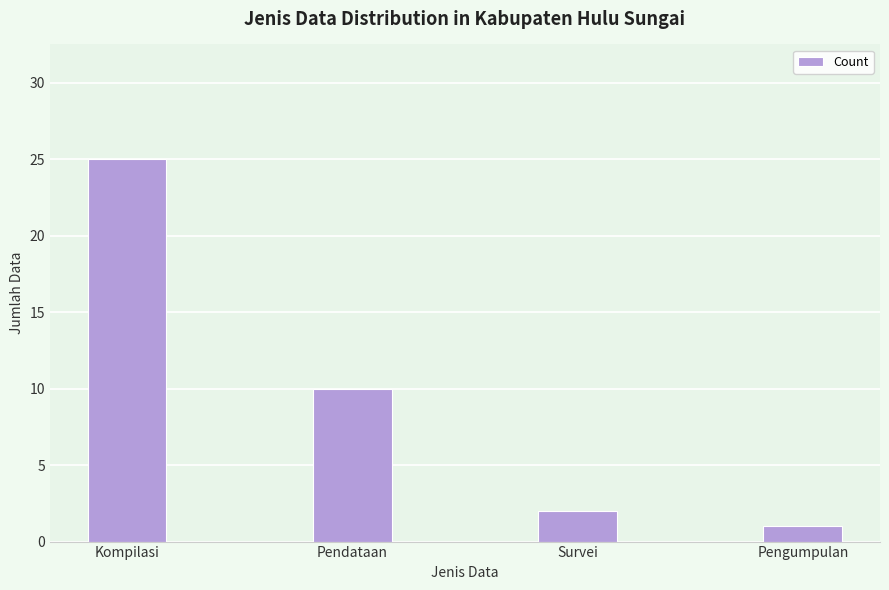

List the labels in order of value, largest first.

Kompilasi, Pendataan, Survei, Pengumpulan